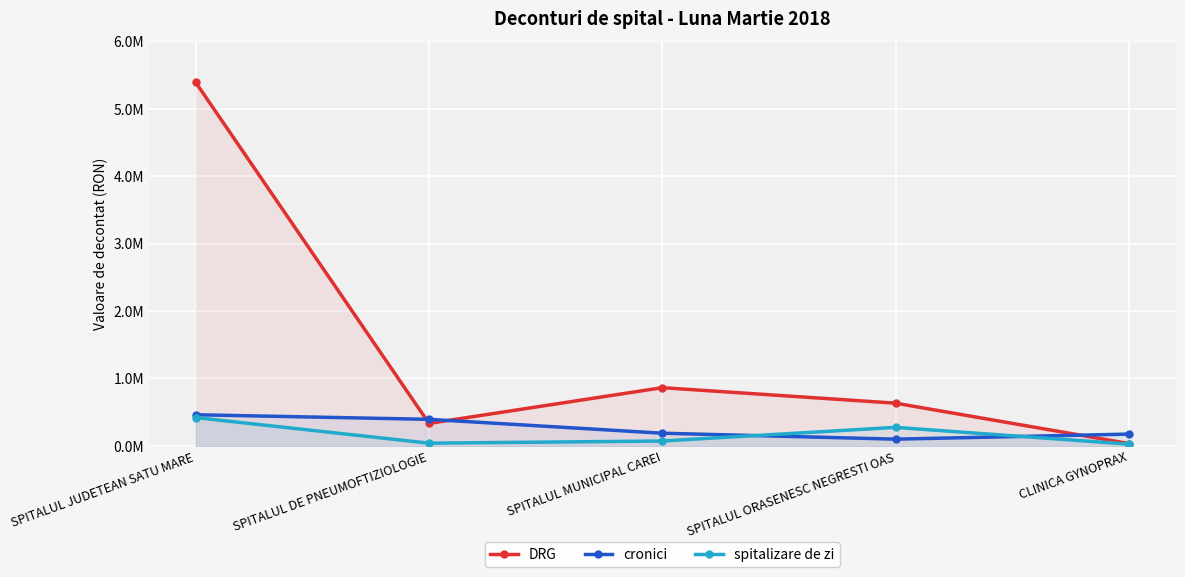

What is the difference between the cronici values at CLINICA GYNOPRAX and SPITALUL ORASENESC NEGRESTI OAS?

74866.3